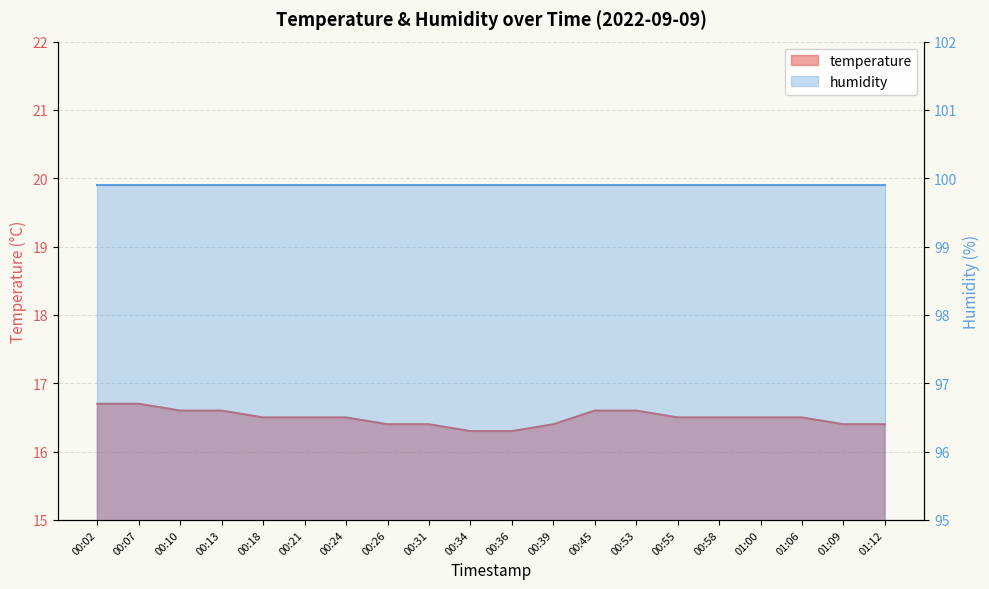

Approximately how many times larger is the value at 00:18 compared to 01:00?

1.0